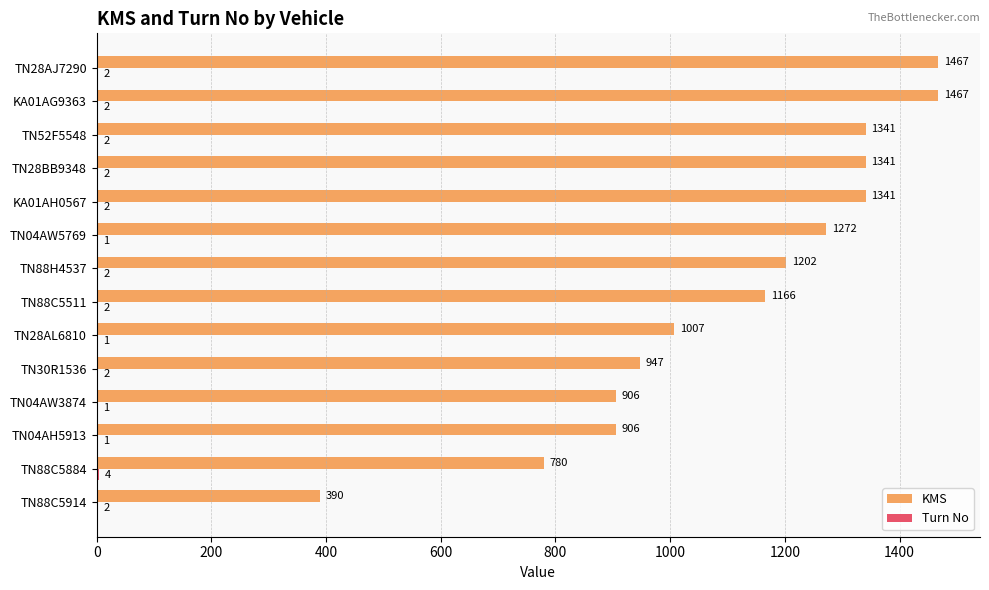

The value of KMS at TN04AW5769 is 303. True or false?

False